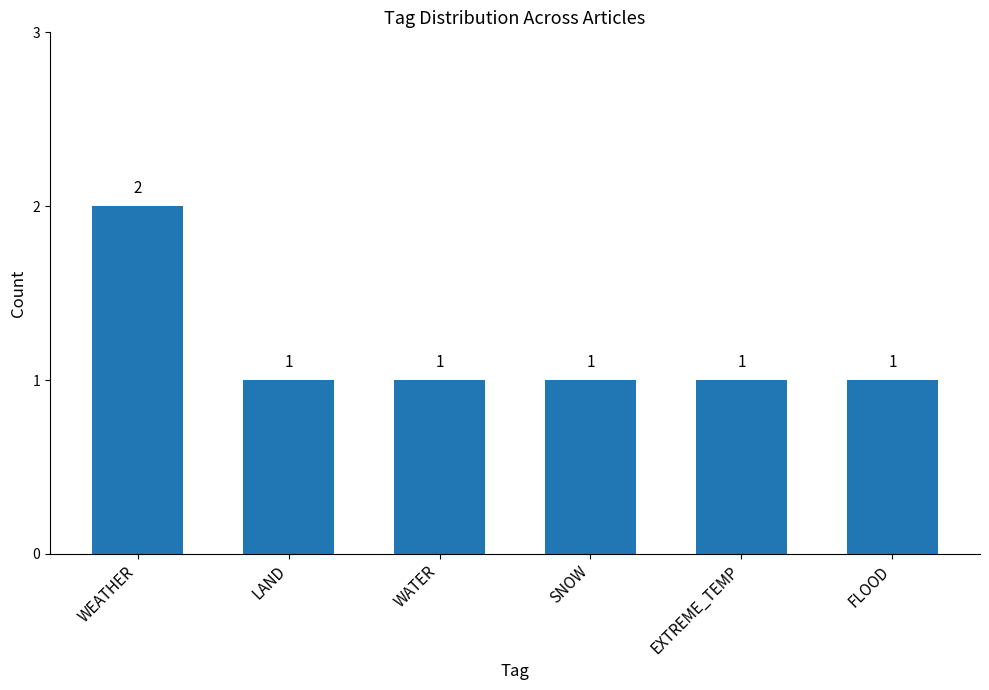

The chart shows a value of 2 at FLOOD. True or false?

False